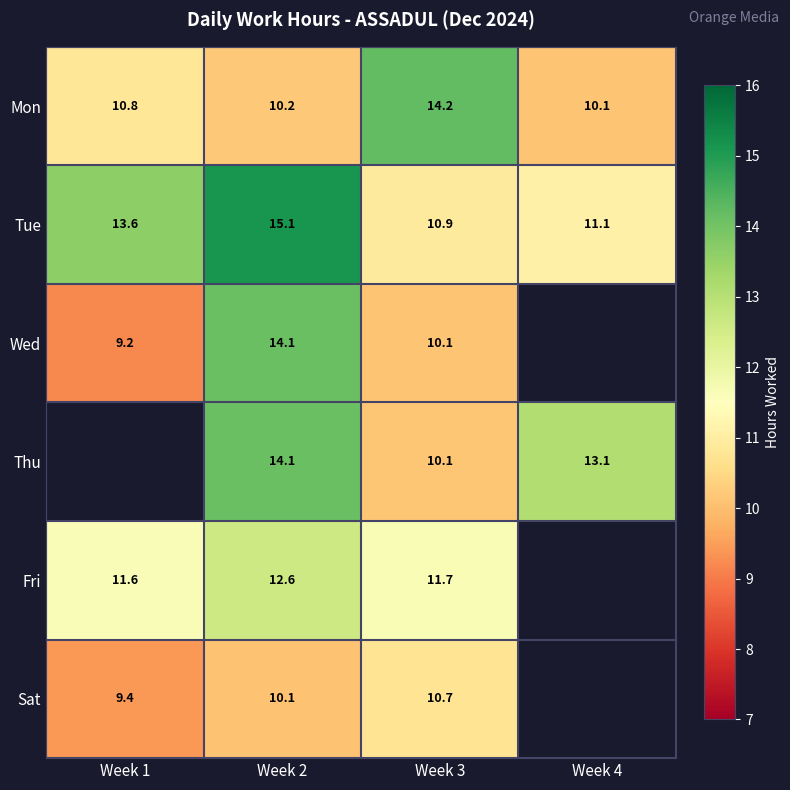

The value of Tue at Week 1 is 21.5. True or false?

False